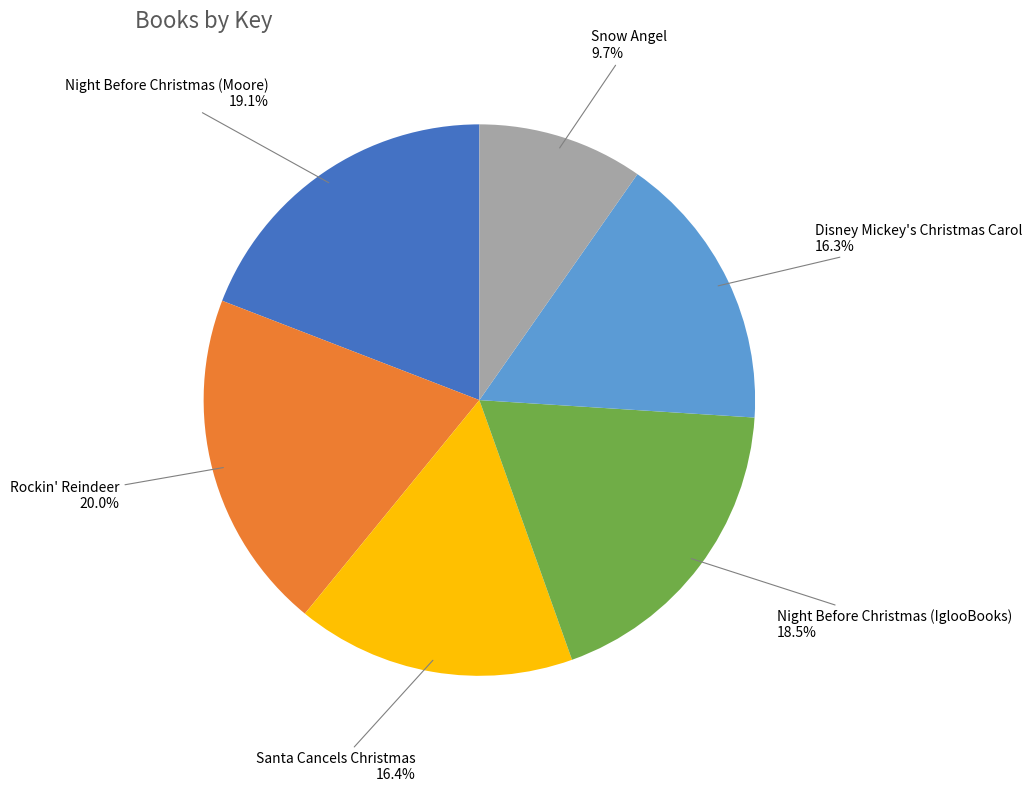

Is there a majority slice in this chart?

No